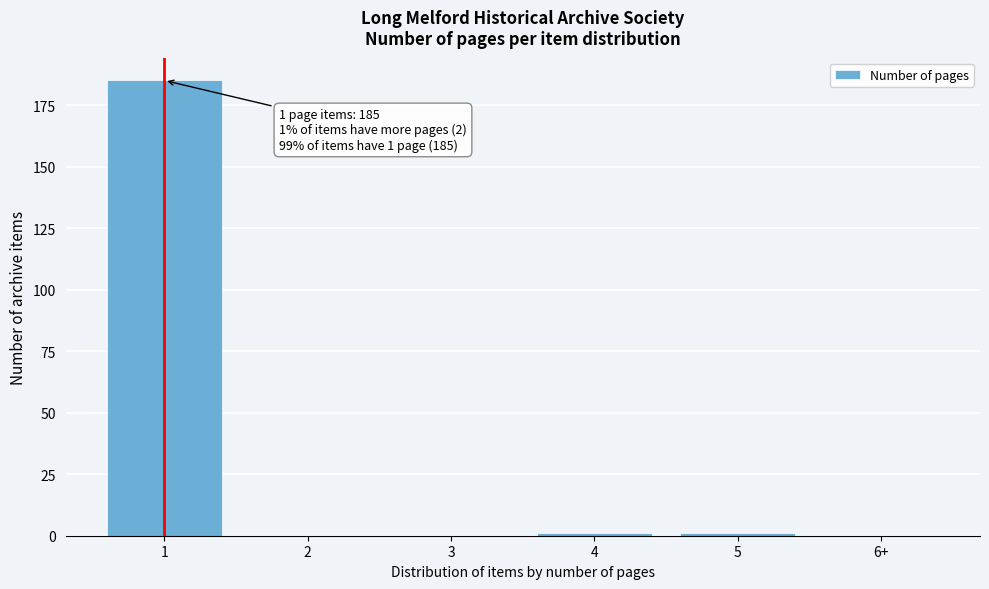

Reading left to right, list all the values displayed in this chart.

1=185	2=0	3=0	4=1	5=1	6+=0